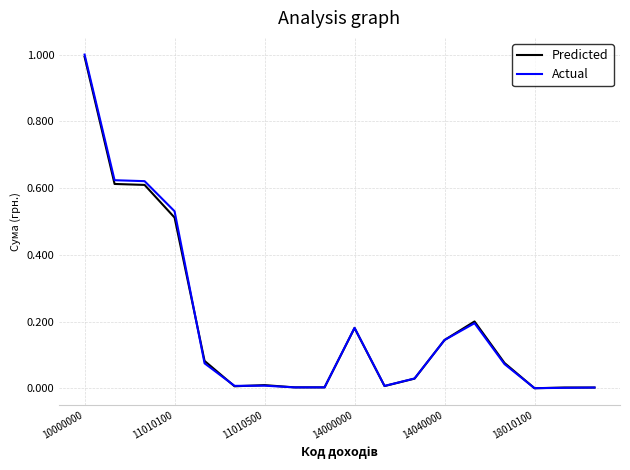

What is the highest value of the Predicted series?

1.0